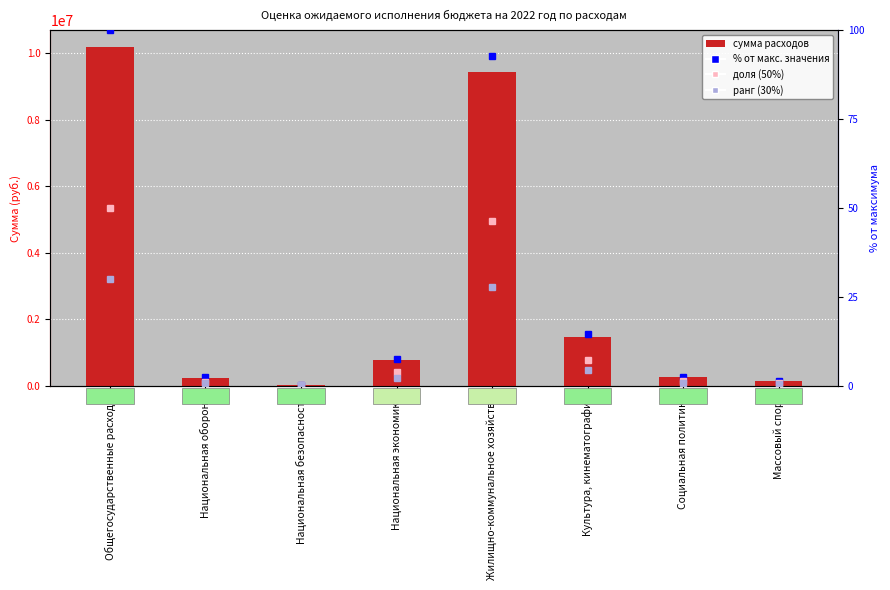

Which series has the widest spread of values?

сумма расходов